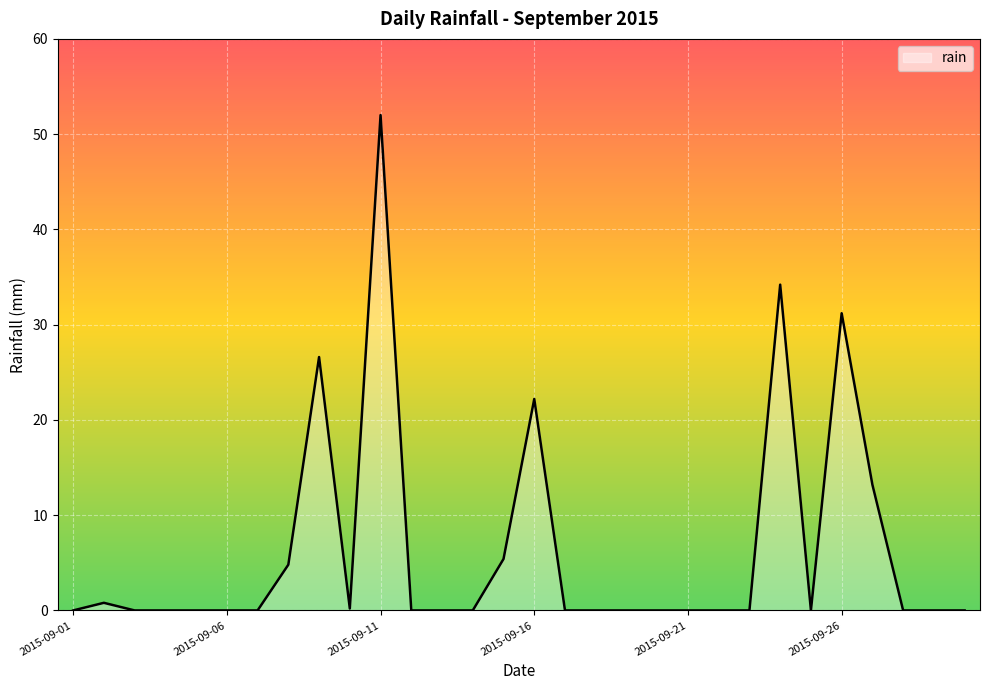

What is the sum of all values?

190.6